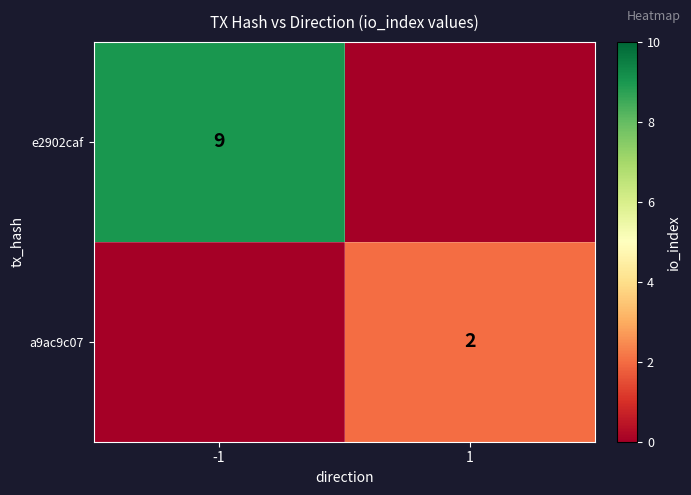

Which category has the lowest value across all series?

1